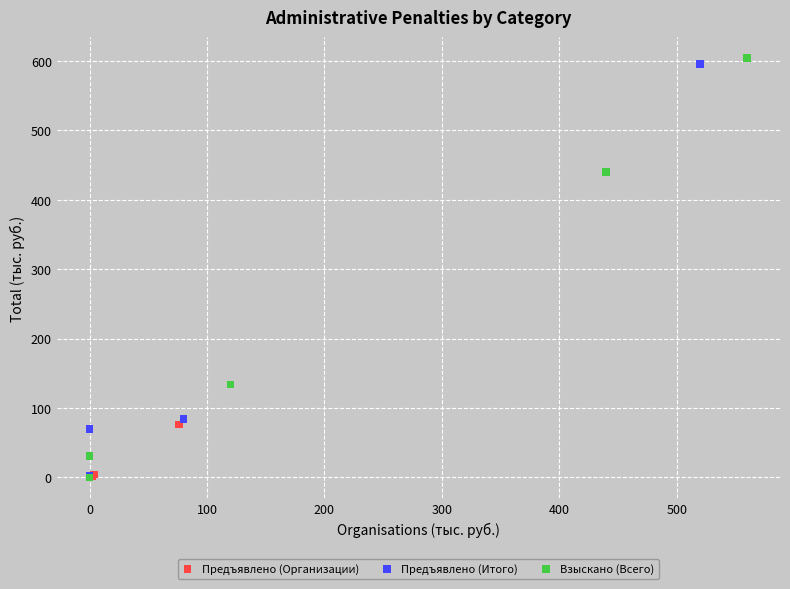

What are all the series names shown in the legend?

Предъявлено (Организации), Предъявлено (Итого), Взыскано (Всего)